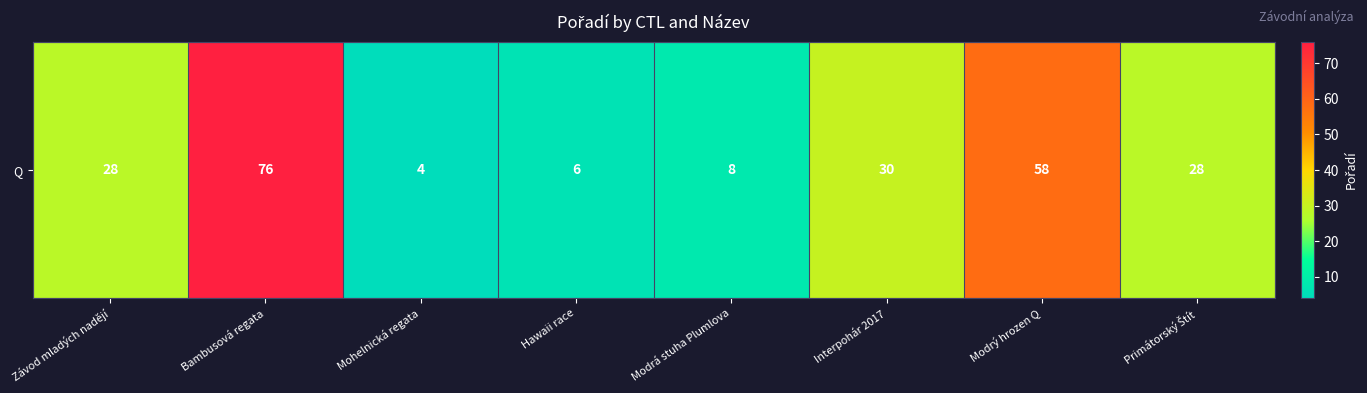

At which category does the chart reach its minimum across all series?

Mohelnická regata